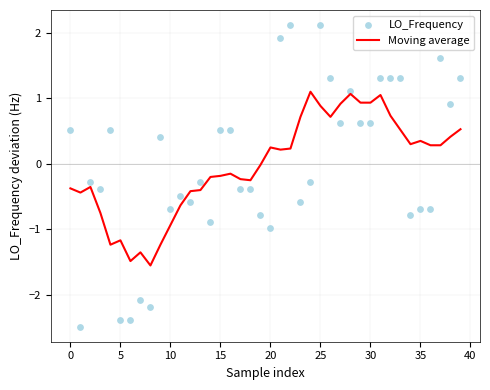

At how many categories does at least one series exceed -2?

40